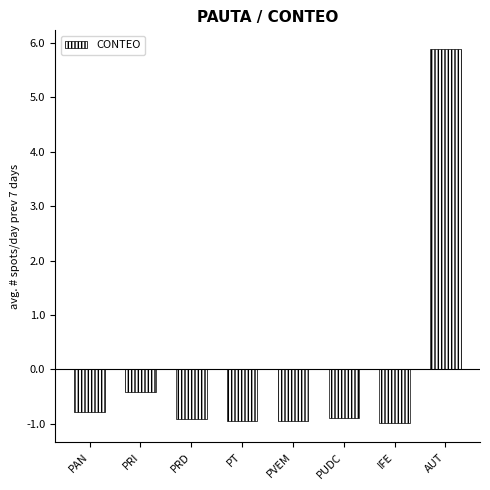

What is the difference between the maximum and minimum values?

6.9